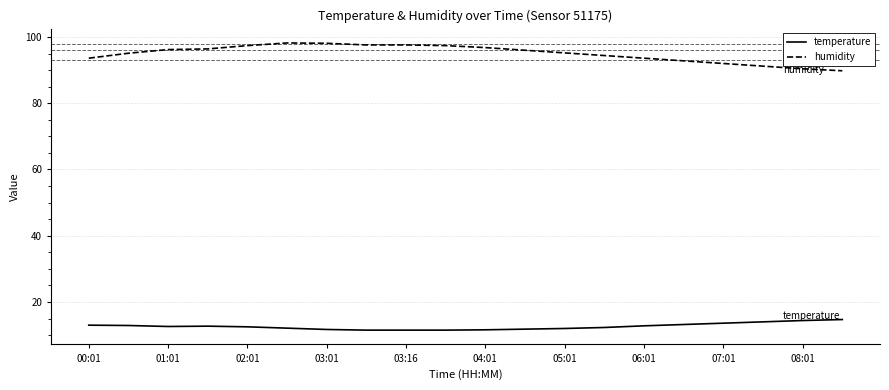

Which series has the largest total across all categories?

humidity